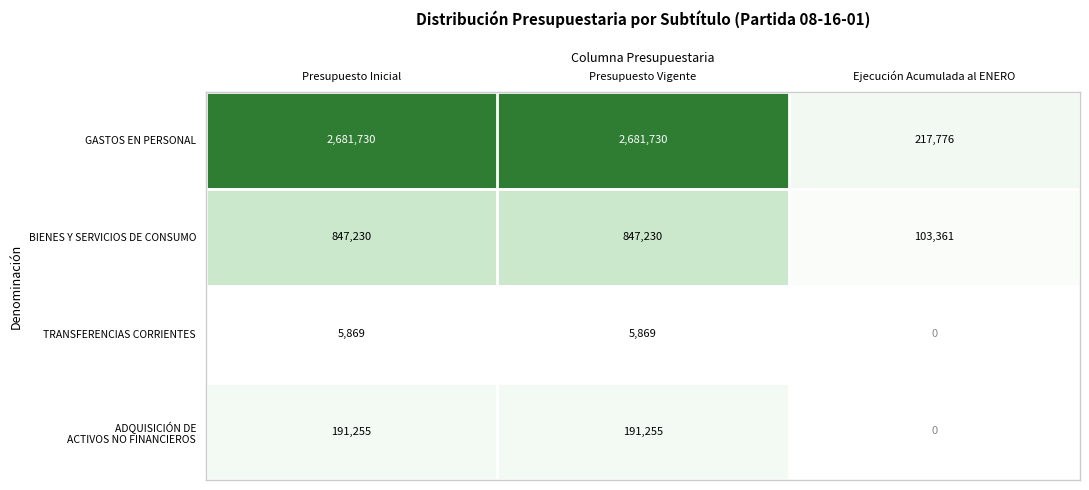

At how many categories does at least one series exceed 543536?

2